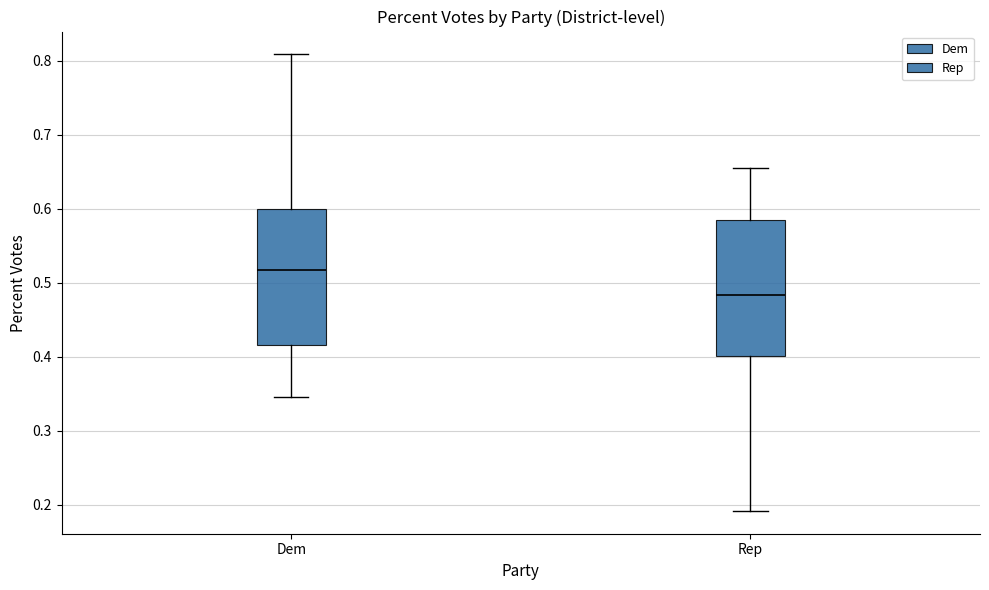

Where is the lower edge of the box for Rep on the y-axis? The values are not printed on the chart, so give them approximately, as read against the axis.

0.40